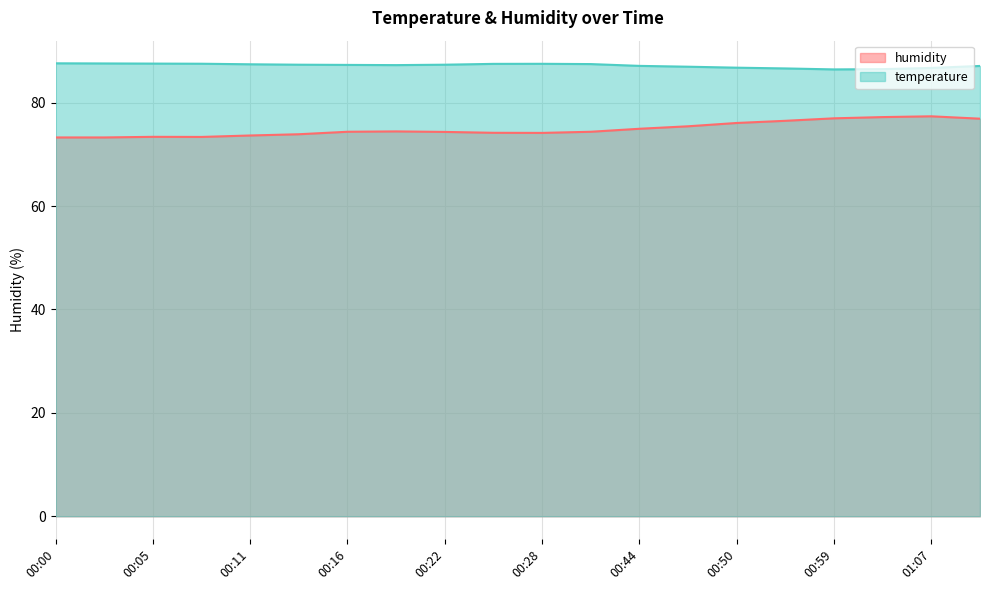

True or false: humidity and temperature intersect in this chart.

False